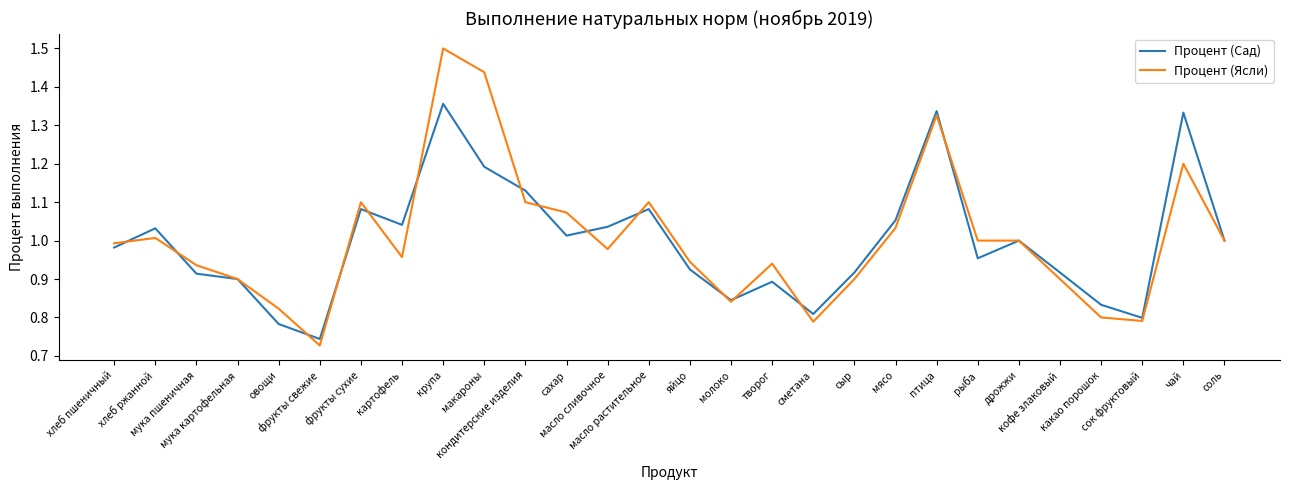

Which label corresponds to the largest value in the chart?

крупа